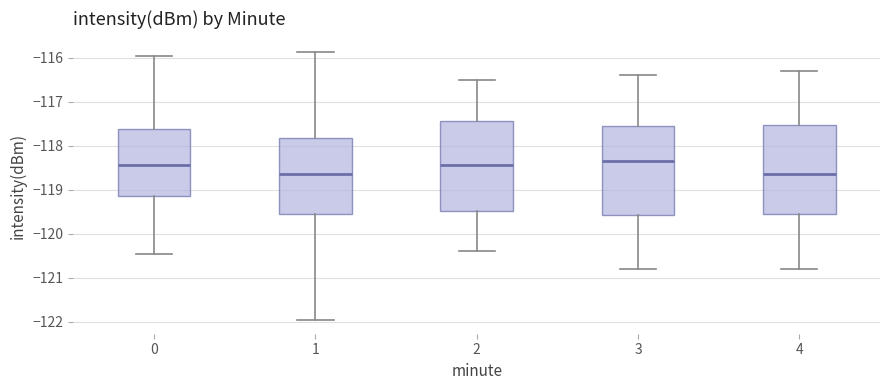

Reading left to right, read every box against the y-axis: the position of its median line, the range the box covers, and the ends of its whiskers. The values are not printed on the chart, so give them approximately, as read against the axis.

0: median -118.4, box -119.2 to -117.6, whiskers -120.5 to -116.0
1: median -118.6, box -119.5 to -117.8, whiskers -122.0 to -115.9
2: median -118.4, box -119.5 to -117.4, whiskers -120.4 to -116.5
3: median -118.3, box -119.6 to -117.5, whiskers -120.8 to -116.4
4: median -118.6, box -119.5 to -117.5, whiskers -120.8 to -116.3